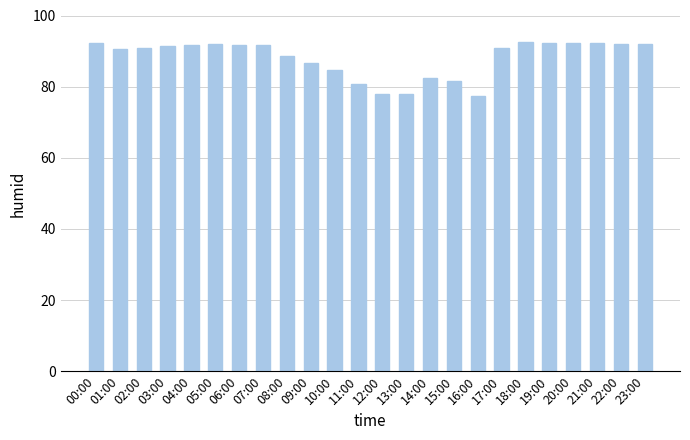

How many distinct data groups are displayed?

1